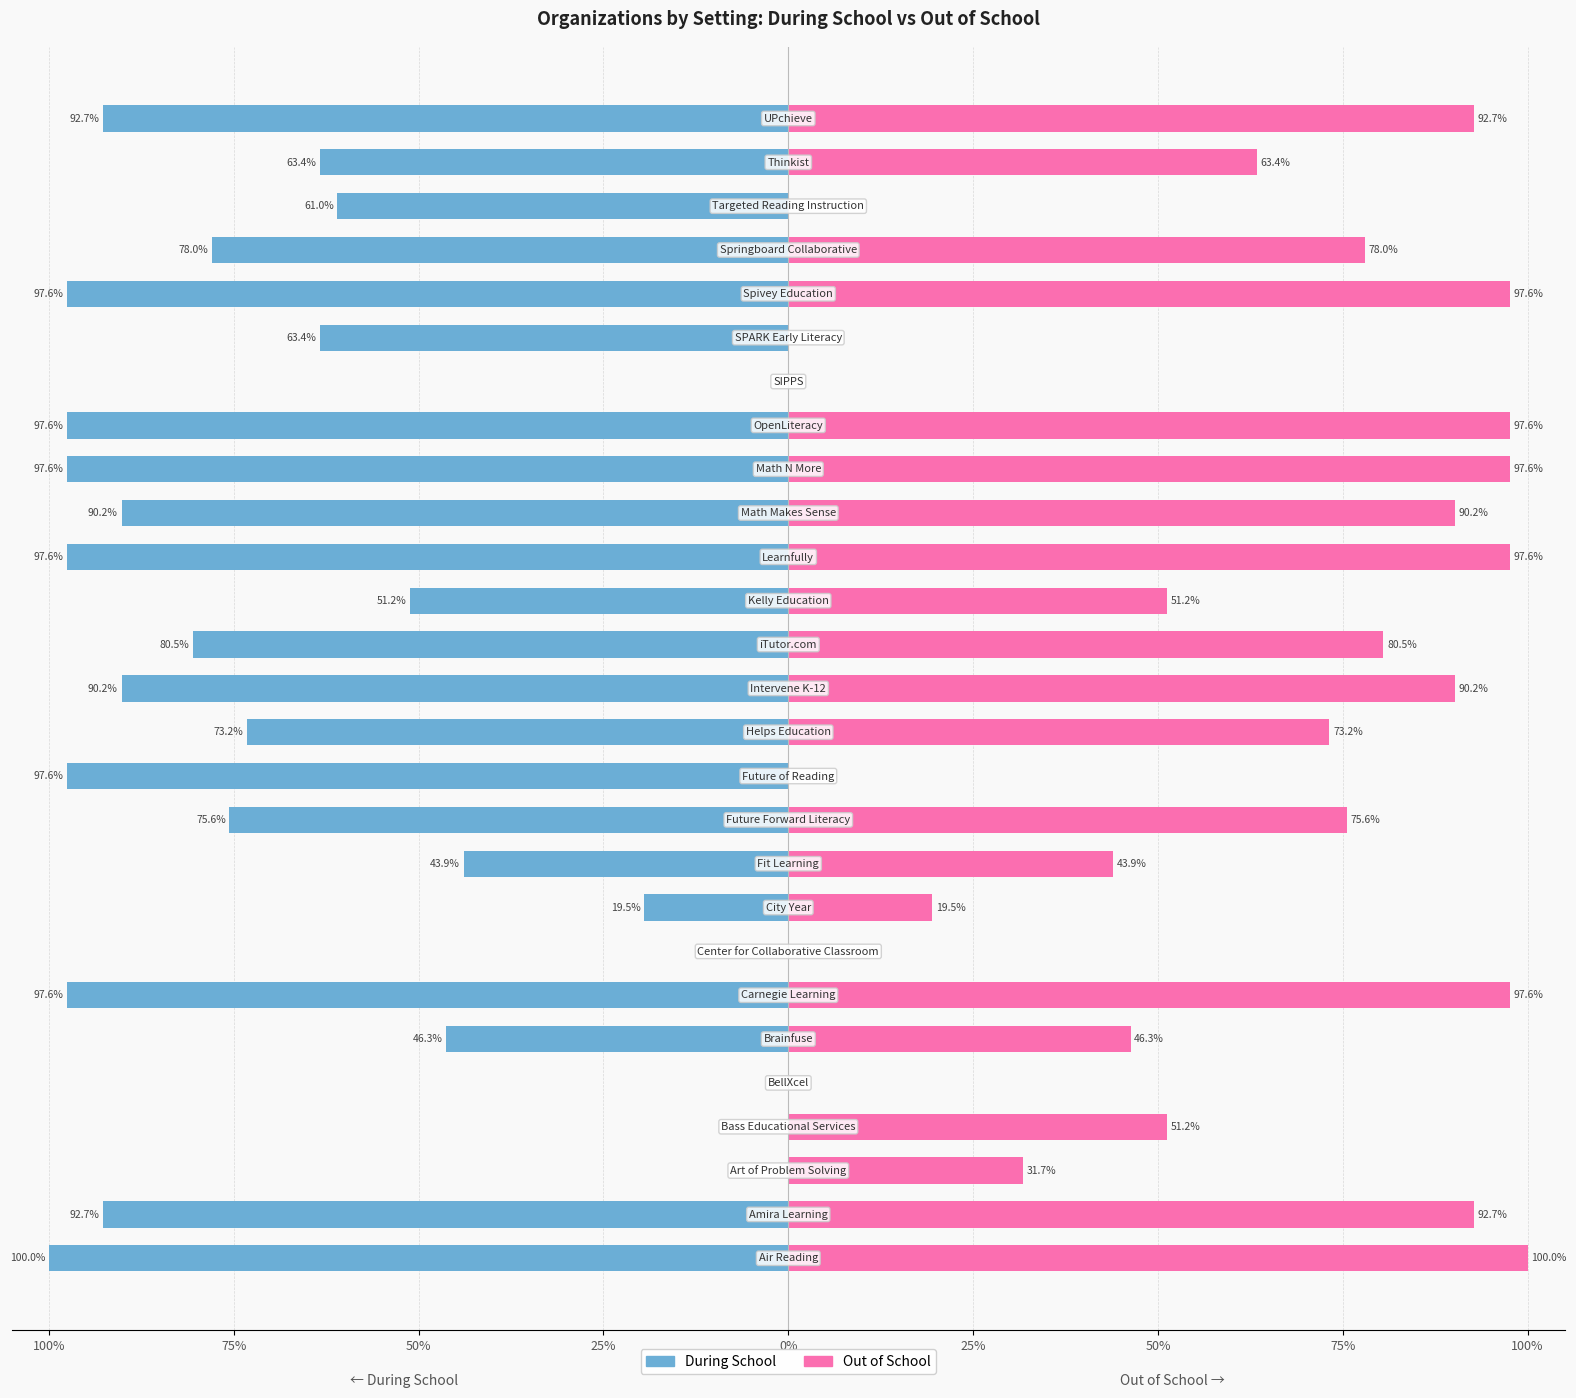

How many values in the Out of School series exceed 73?

14